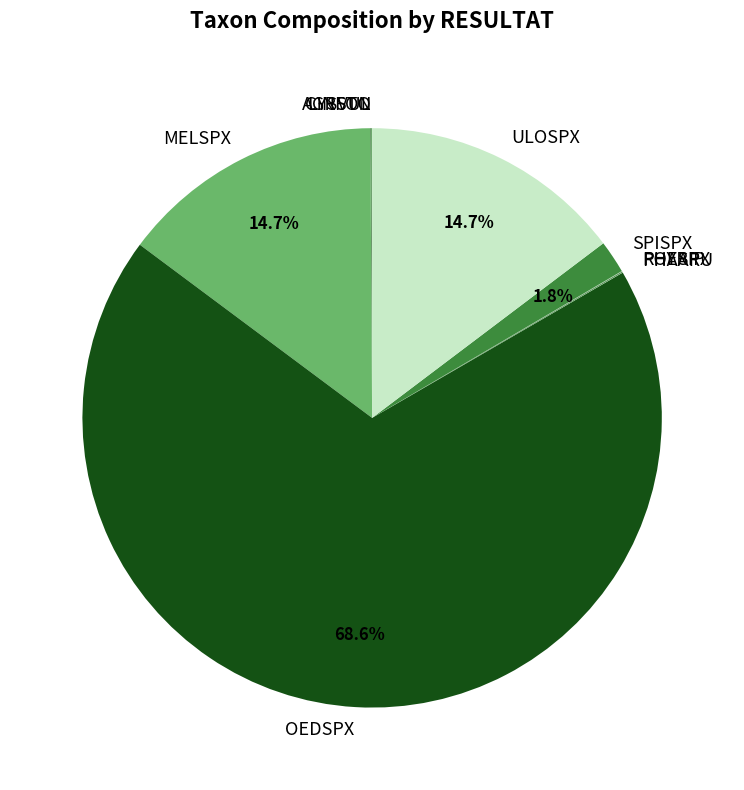

To the nearest percent, what is the average slice percentage?

10%